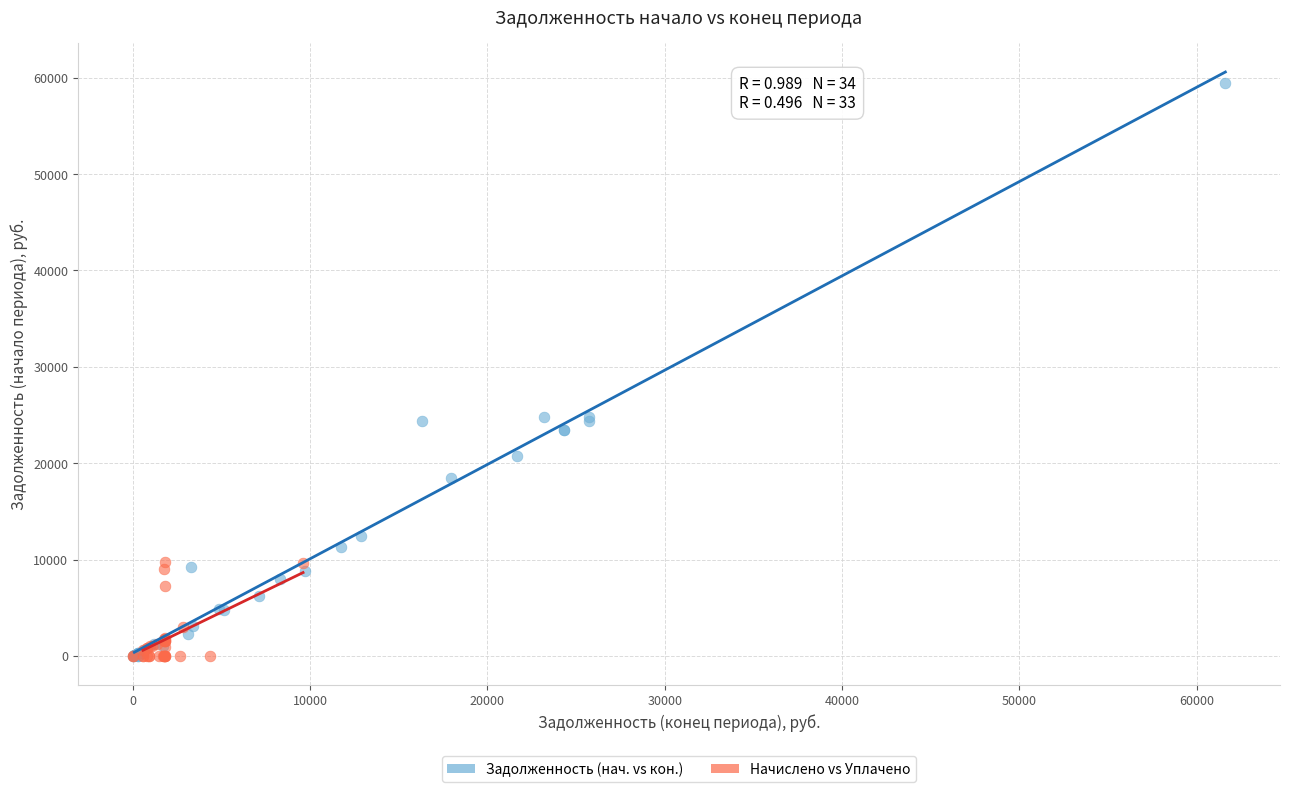

Which series has the largest Y range (max minus min)?

Задолженность (нач. vs кон.)